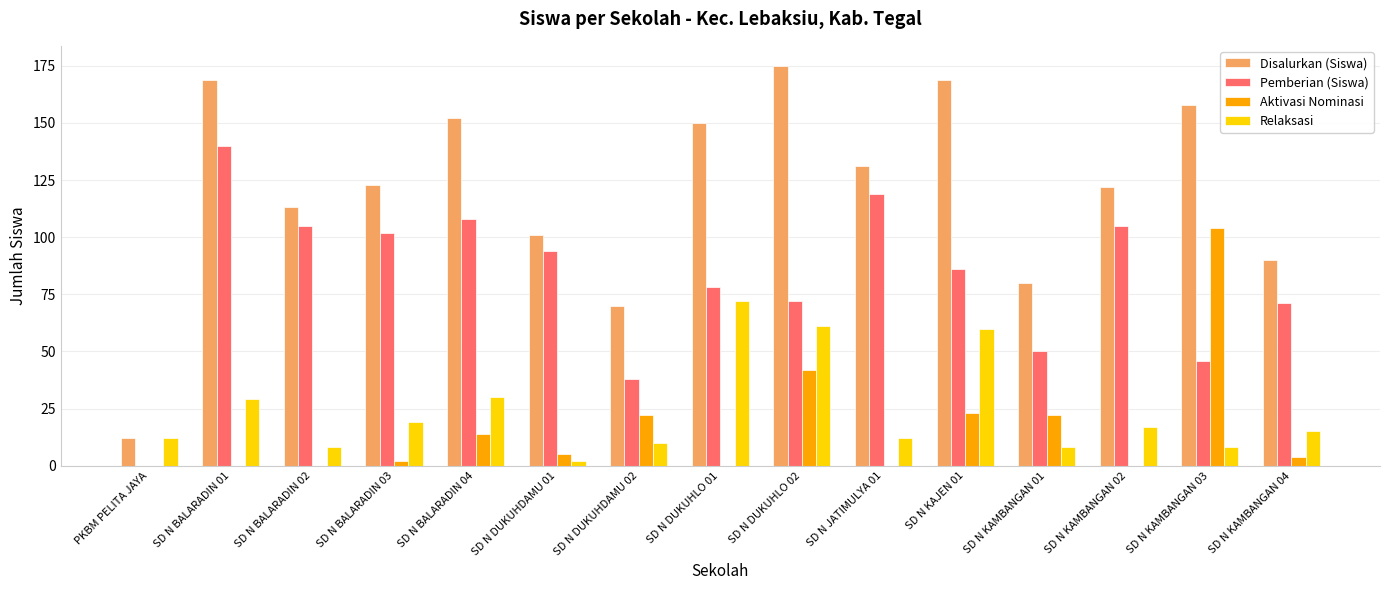

Which label corresponds to the largest value in the chart?

SD N DUKUHLO 02